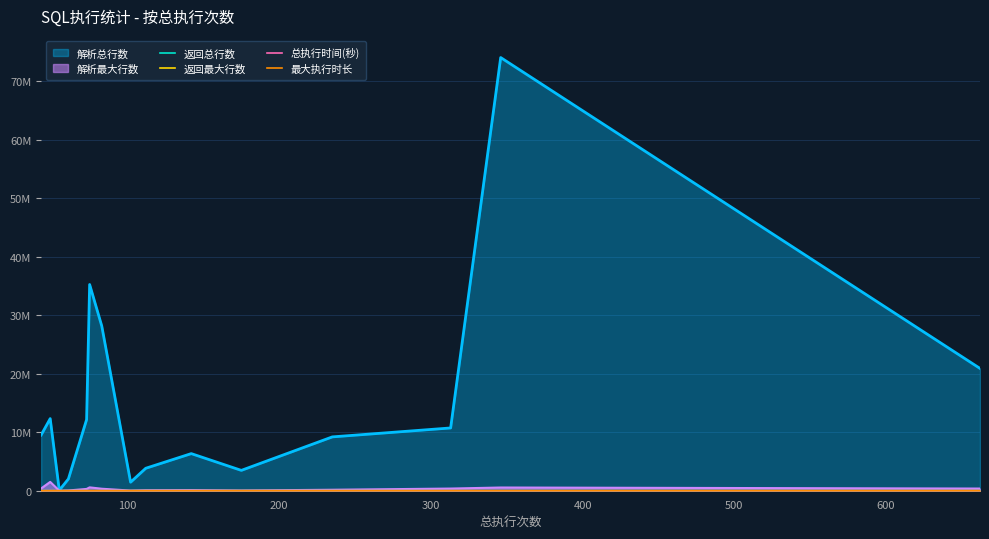

Does the chart have visible grid lines?

Yes